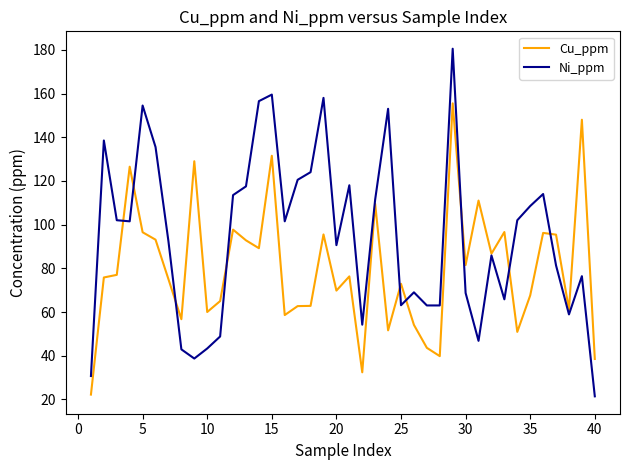

Which series has the widest spread of values?

Ni_ppm